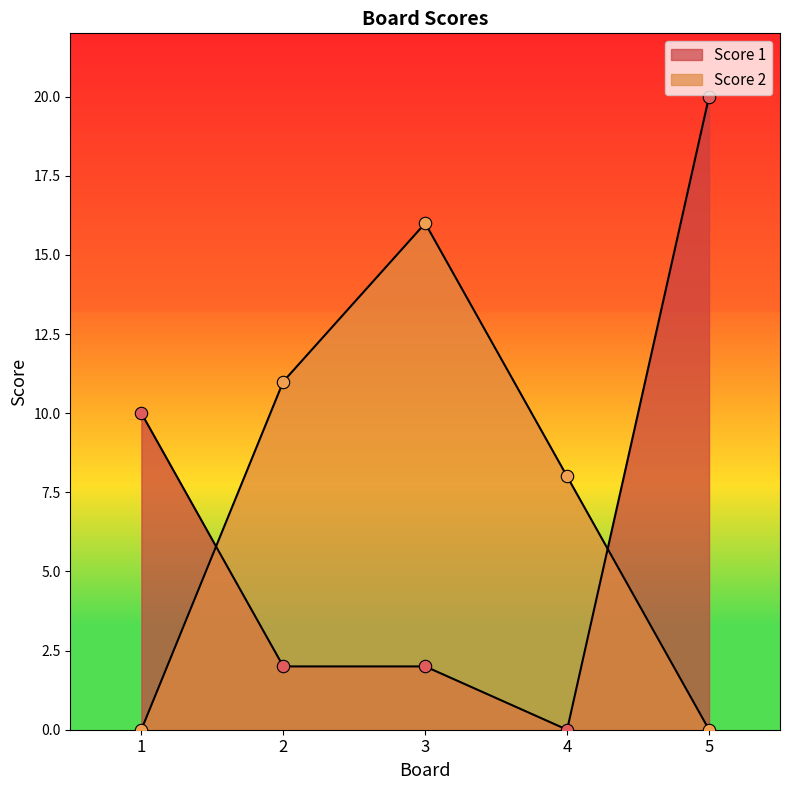

Which series has the largest total across all categories?

Score 2